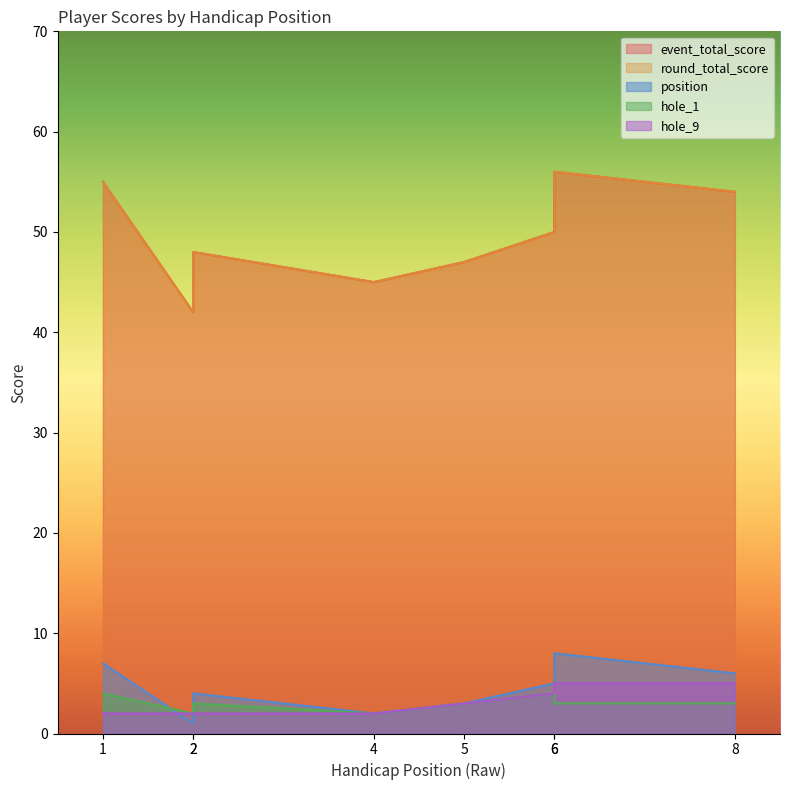

How many lines are shown in the chart?

5